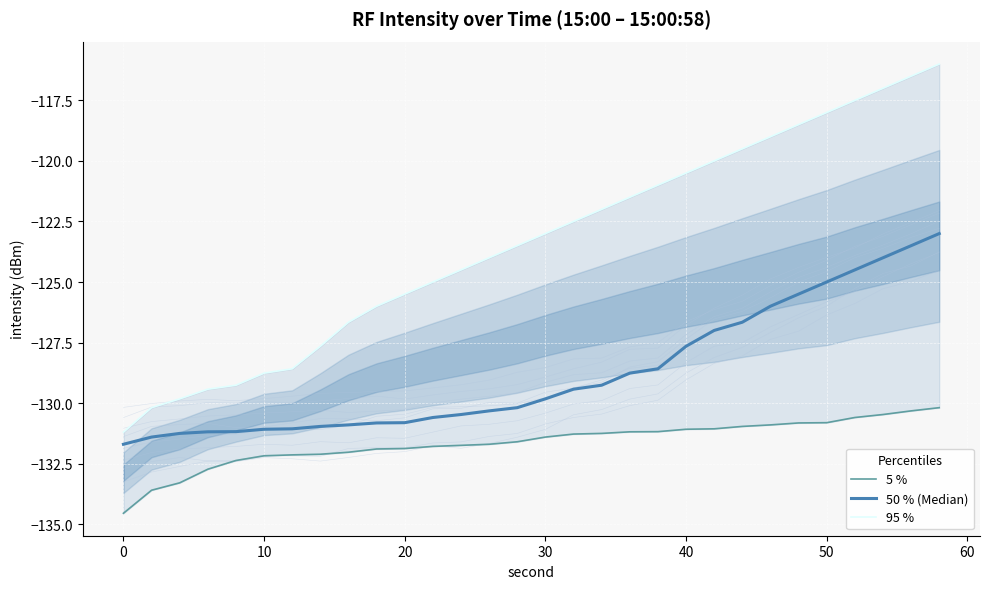

How many values in the 95 % series are below -123?

15